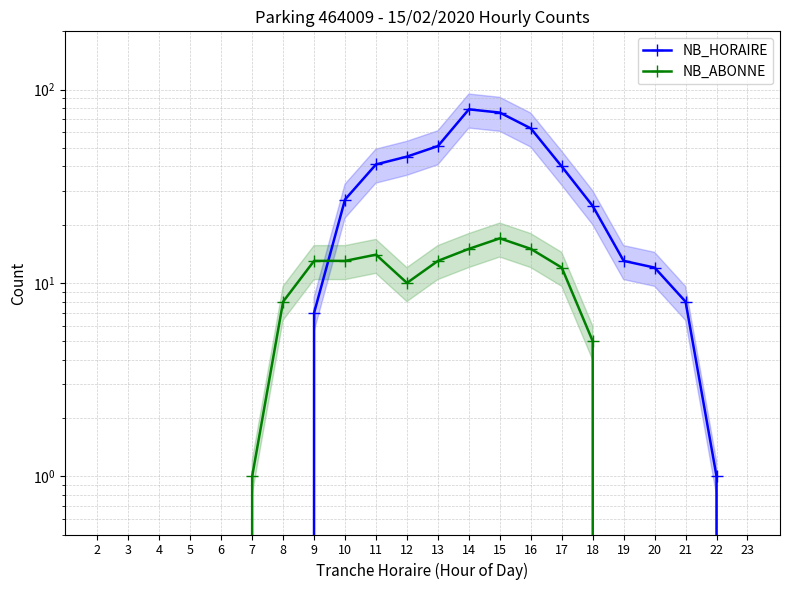

How many intersections are there between NB_ABONNE and NB_HORAIRE?

1